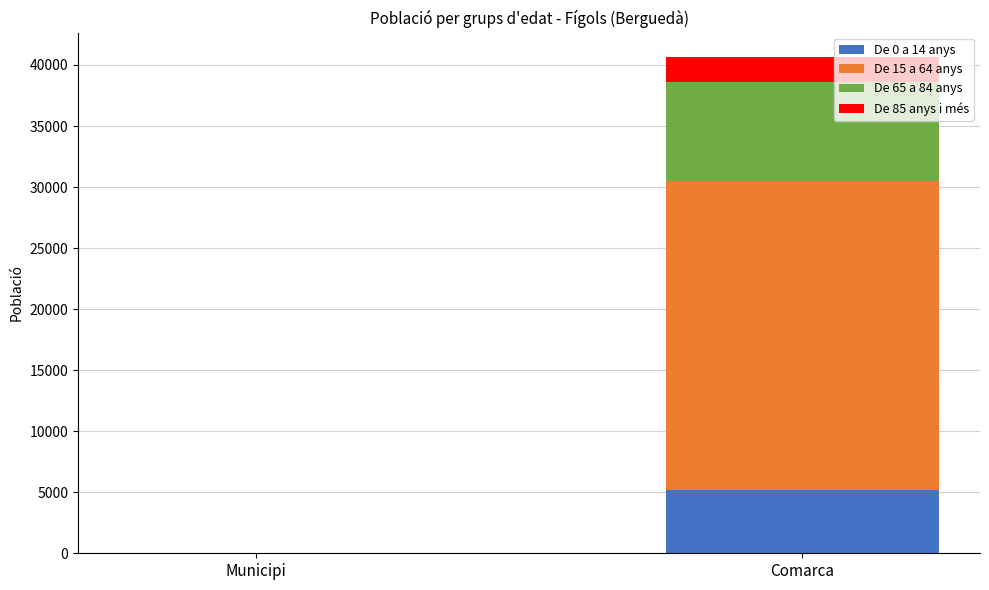

At which category is the sum across all series the highest?

Comarca